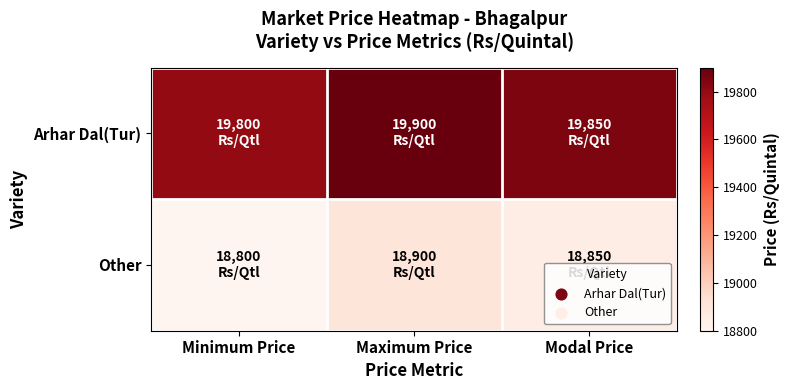

Rank the series at Minimum Price from highest to lowest value.

Arhar Dal(Tur), Other